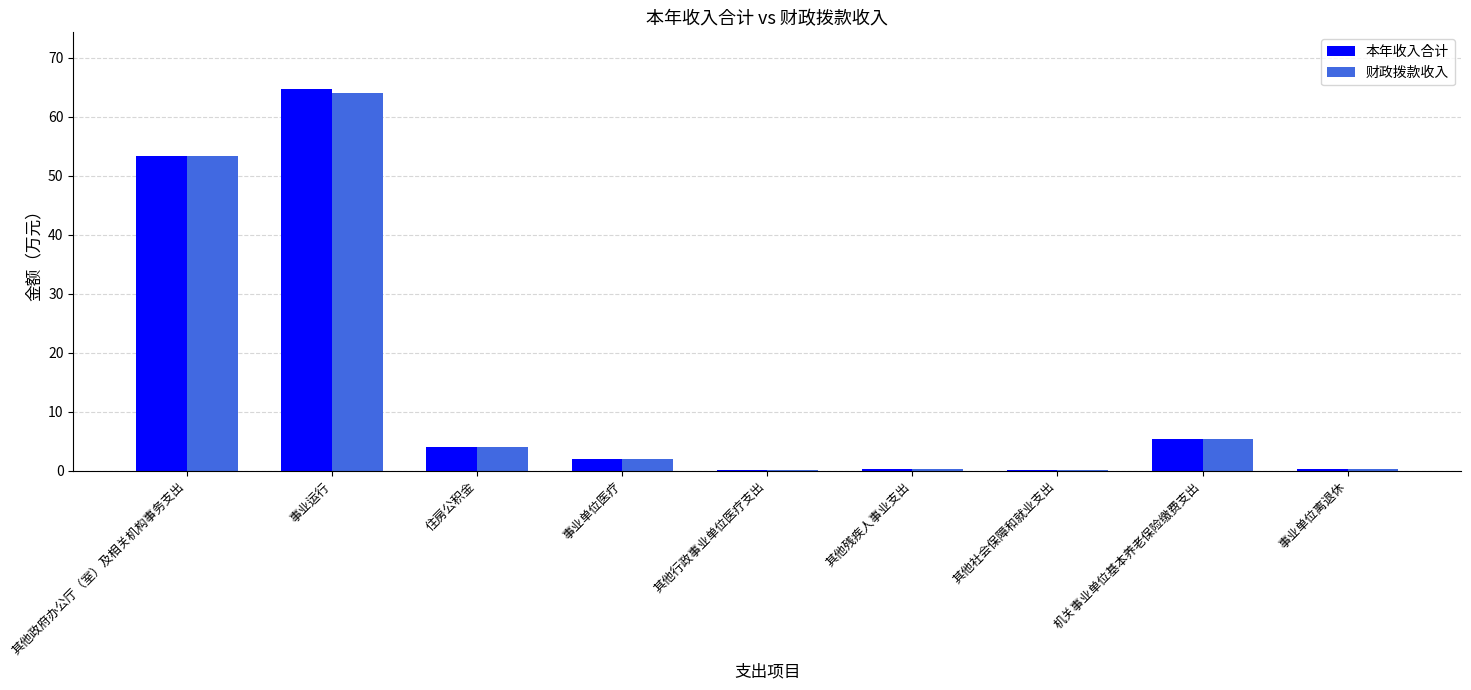

What is the sum of all 财政拨款收入 values?

129.6